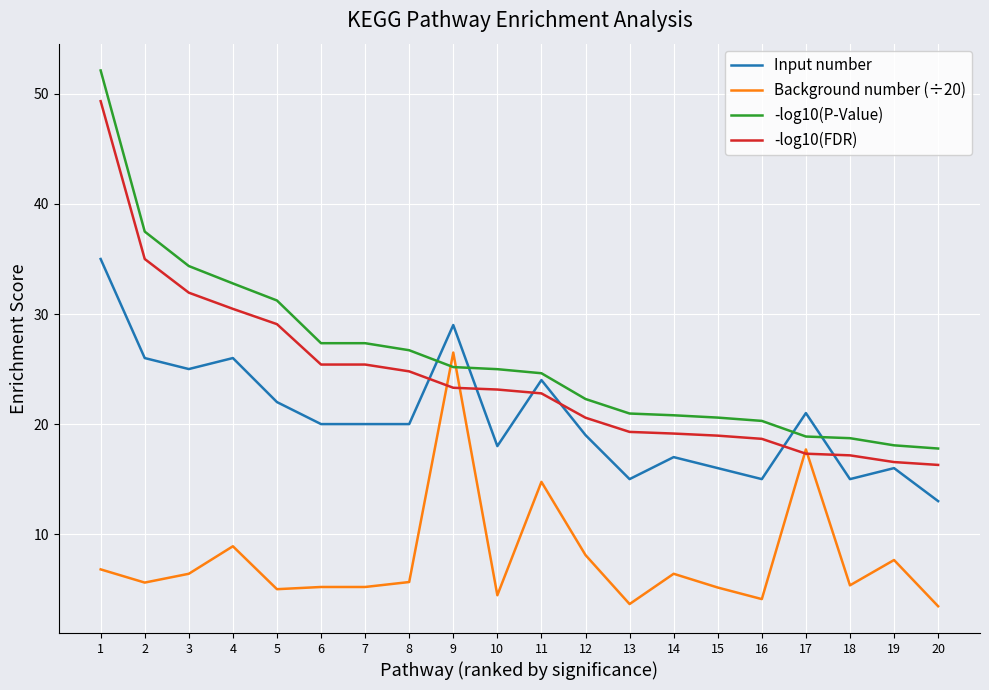

How many intersections are there between -log10(P-Value) and Background number (÷20)?

2